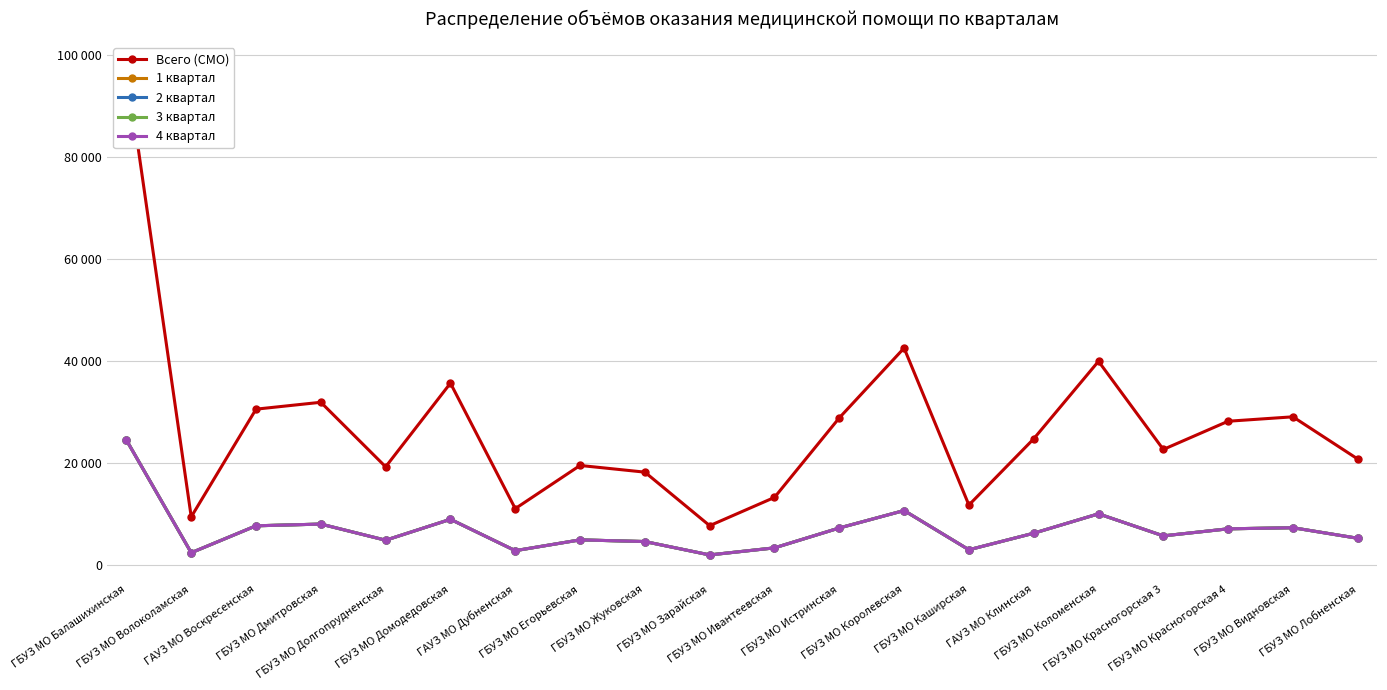

Is this an area chart (filled region under the line)?

No